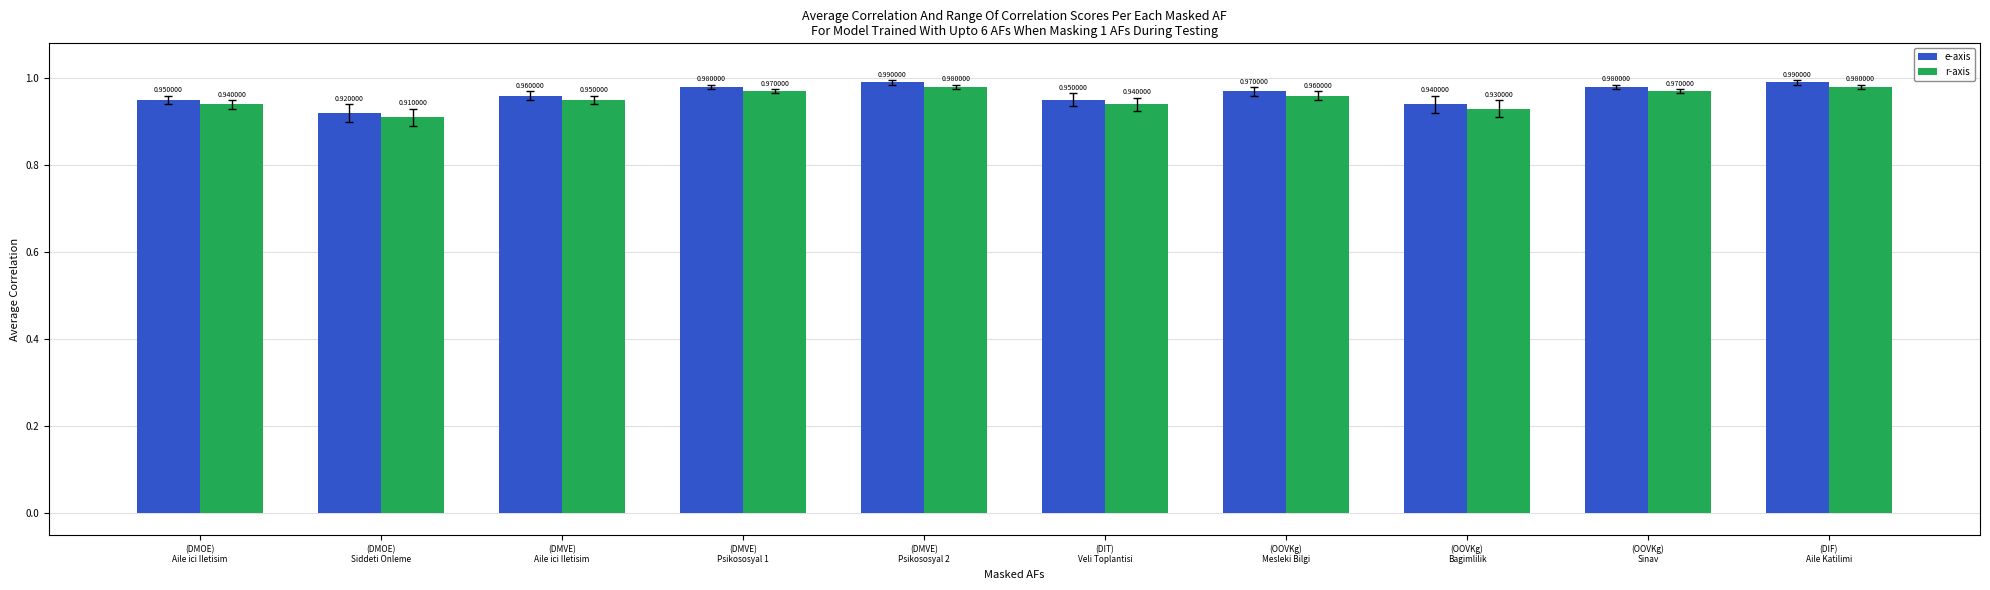

At how many categories does at least one series exceed 0?

10